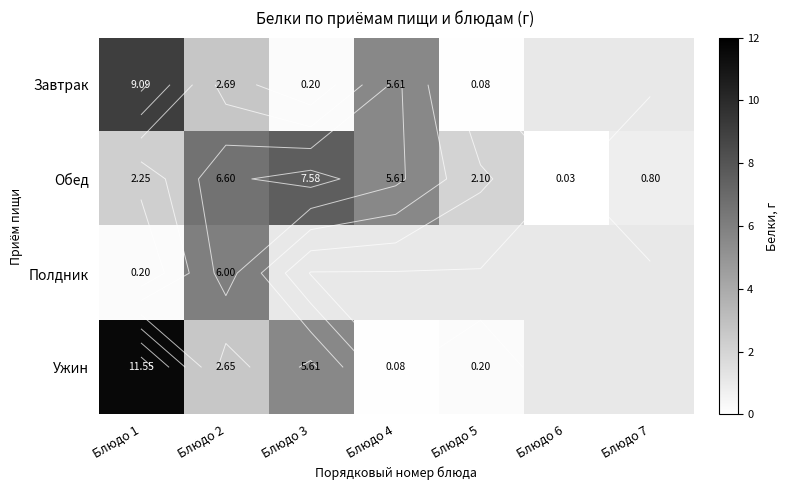

How many values in the Ужин series exceed 5?

2